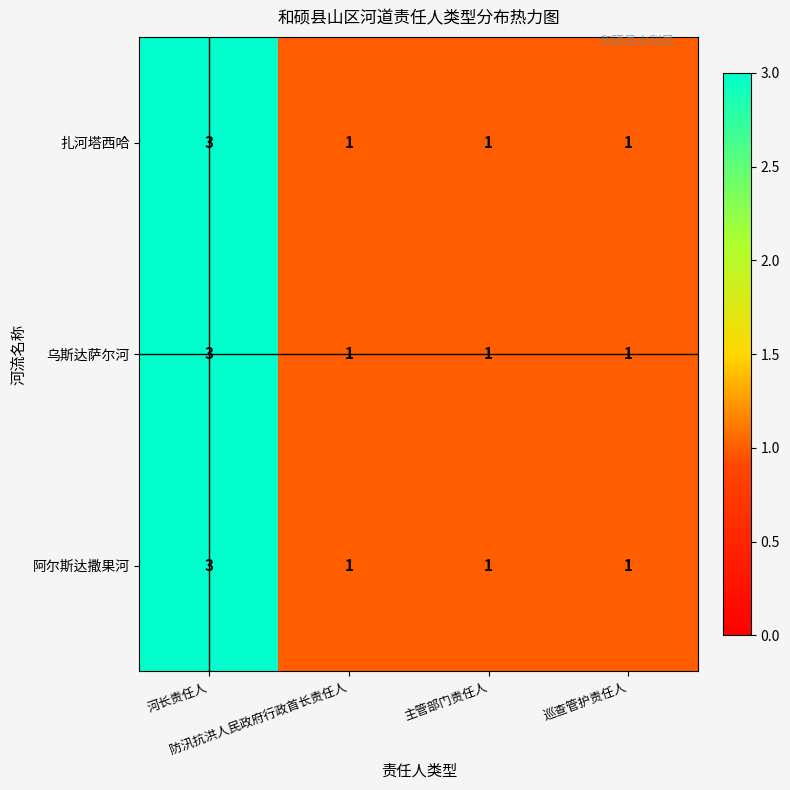

Count the 扎河塔西哈 values in the range 1 to 3.

4